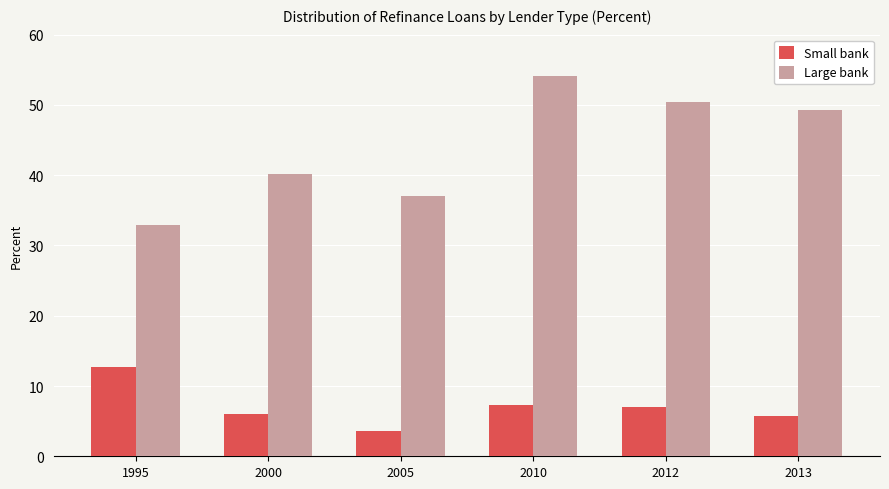

List the series in order of their overall mean, lowest first.

Small bank, Large bank